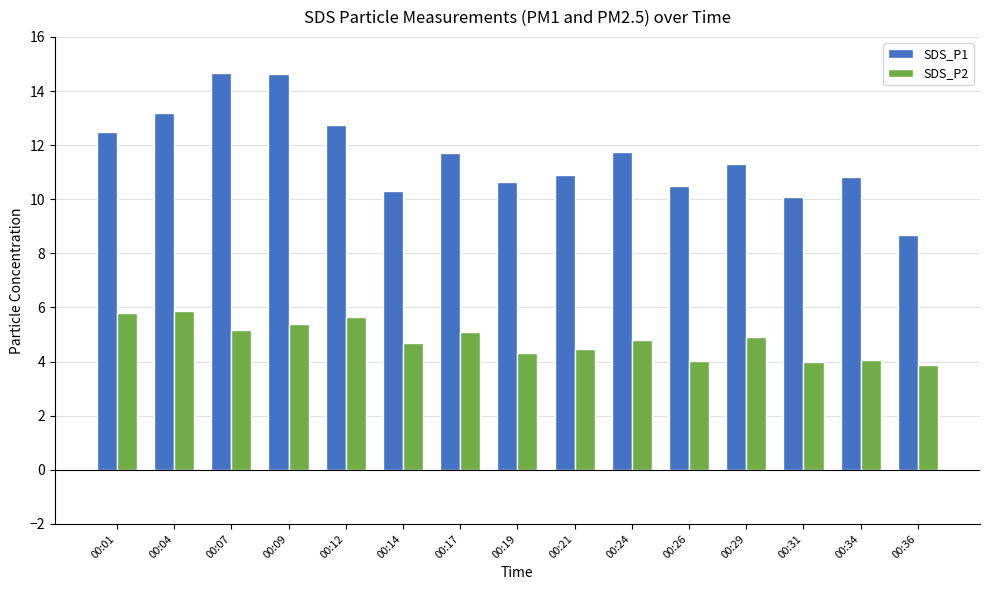

At how many categories does at least one series exceed 14?

2